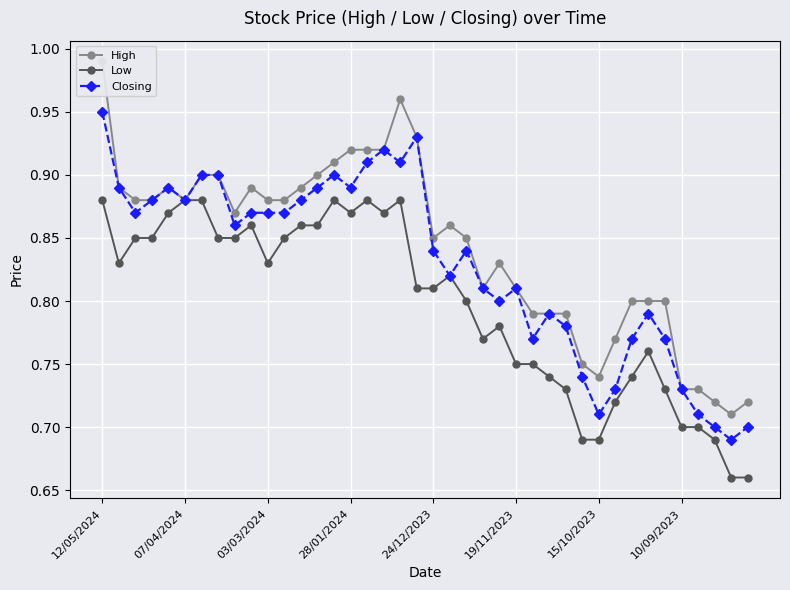

True or false: Closing has more than 0 interior local peaks.

True